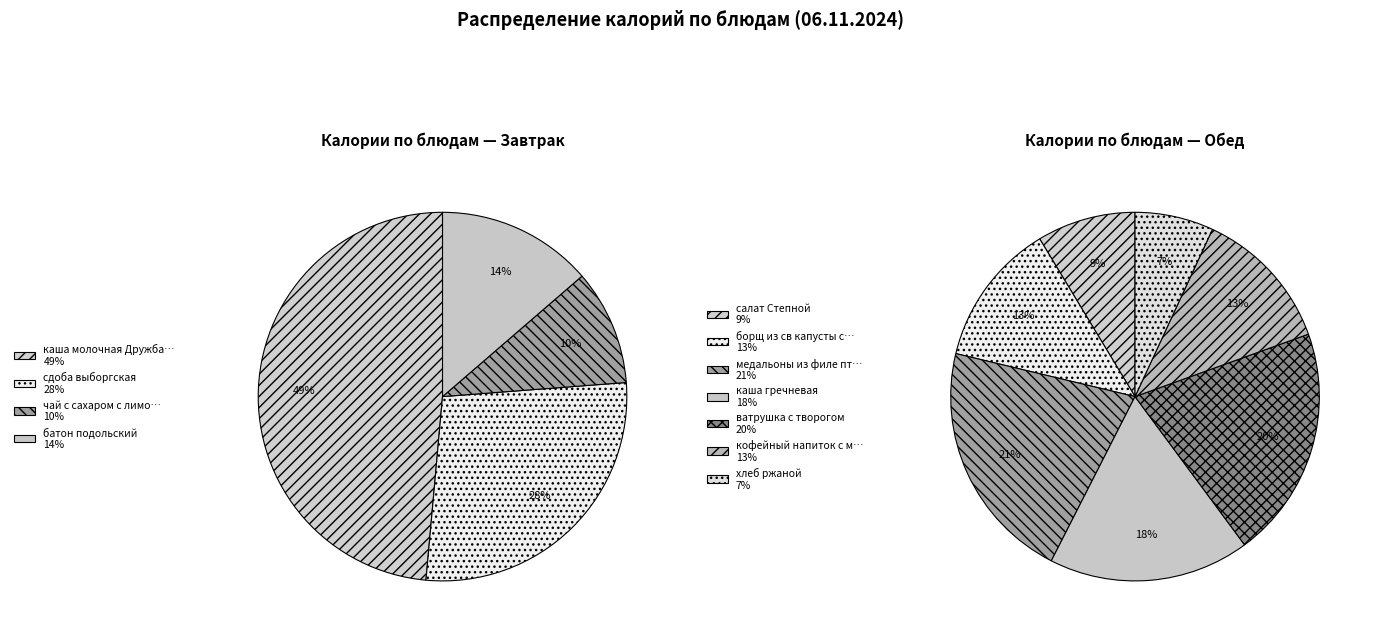

Is каша молочная Дружба с маслом the majority of the pie?

No